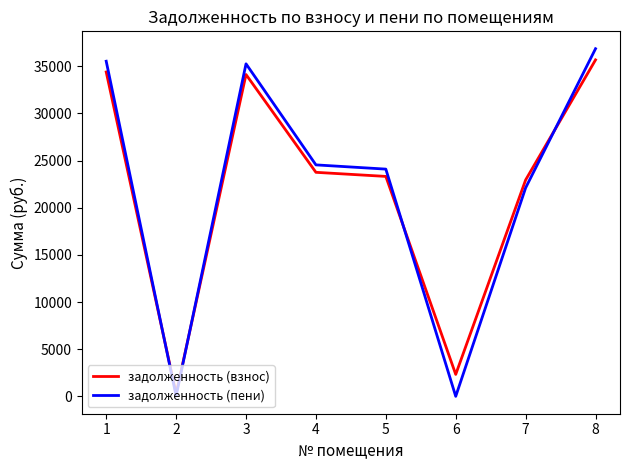

At which category does задолженность (пени) reach its first local peak?

3